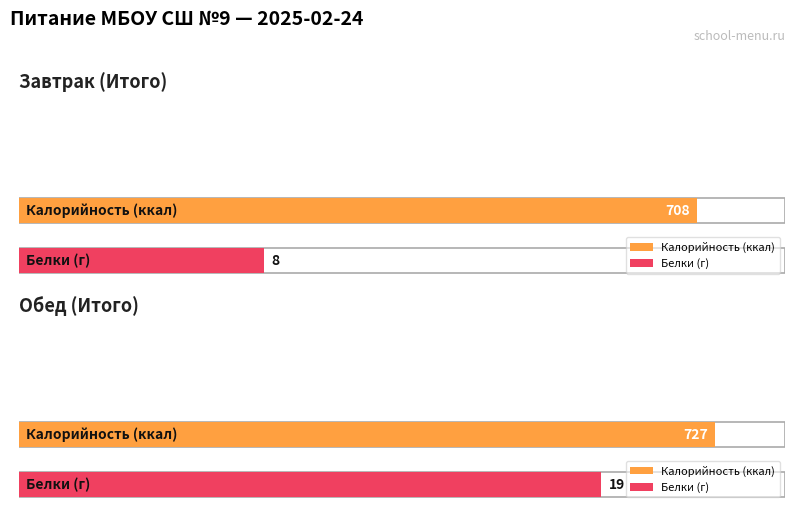

How many data points in Белки are above 8?

1